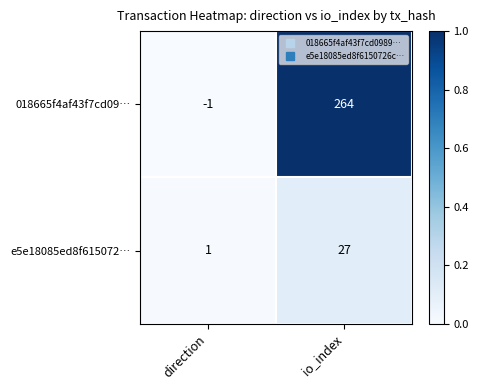

The e5e18085ed8f615072… series shows 1 at direction. True or false?

True